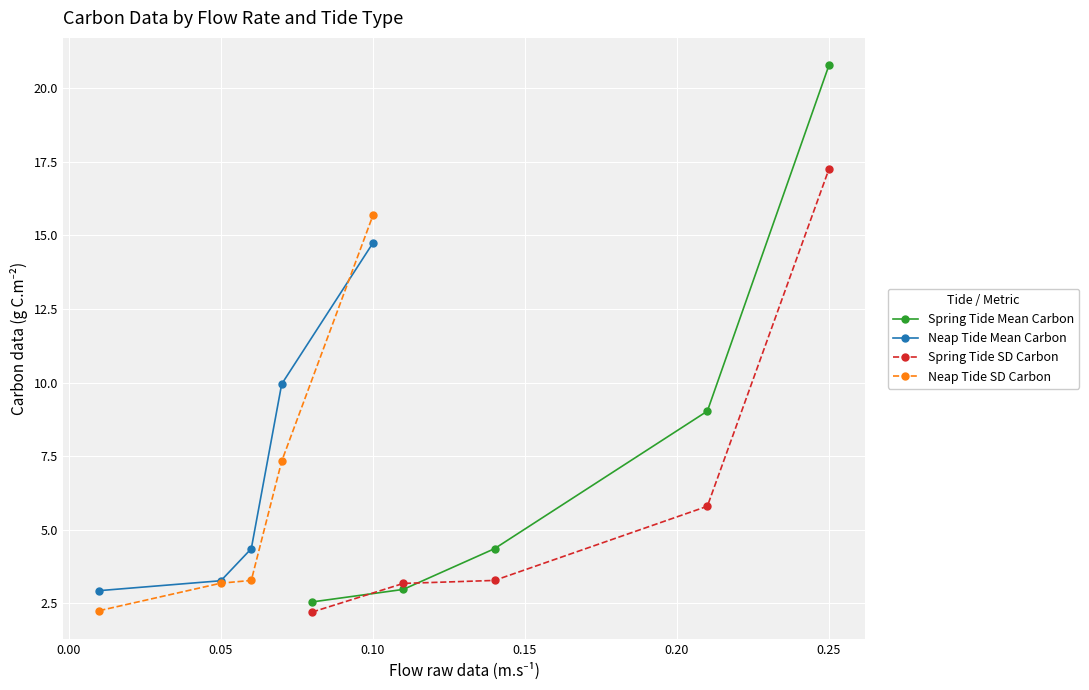

True or false: Spring Tide SD Carbon has more than 2 points higher than both neighbors.

False